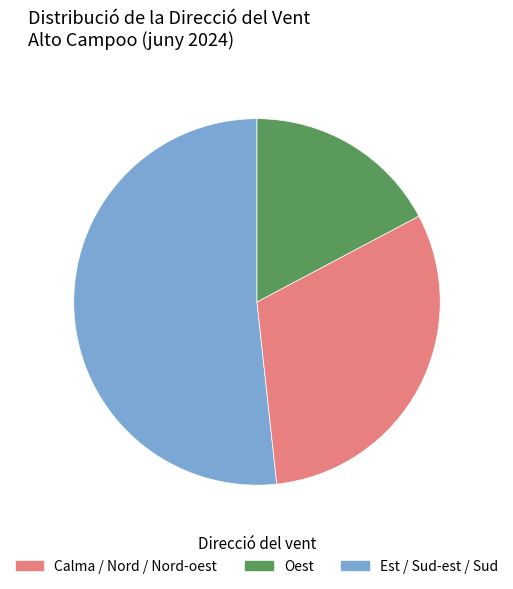

Is there any slice that represents more than half of the pie?

Yes